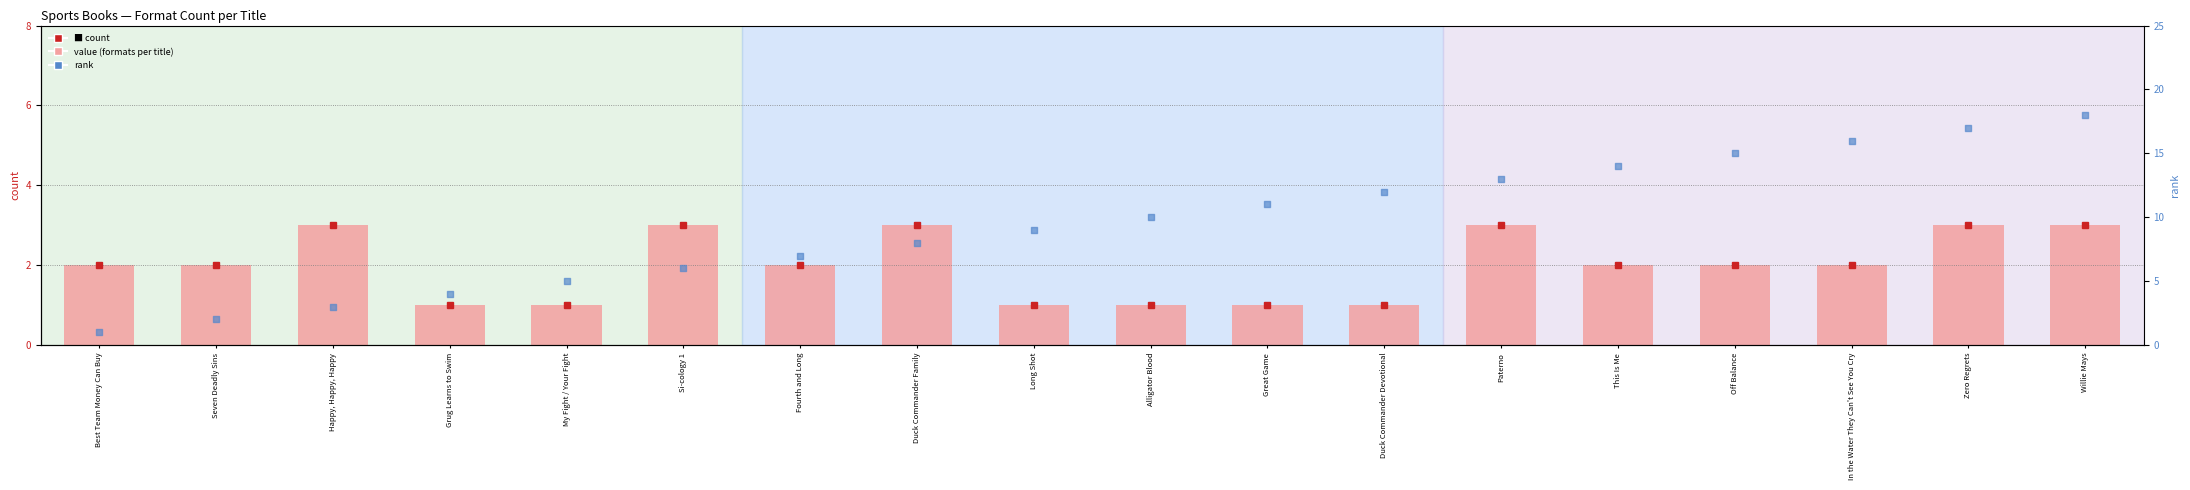

Is the value of rank at Willie Mays greater than the value of count at Happy, Happy, Happy?

Yes